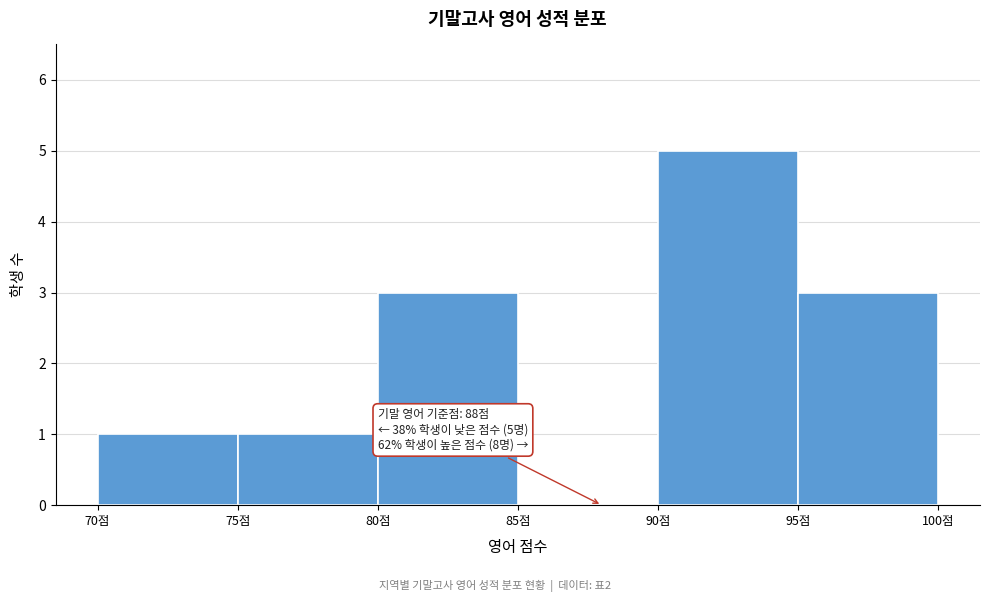

Over which range of the x-axis is the bar tallest?

90 to 95